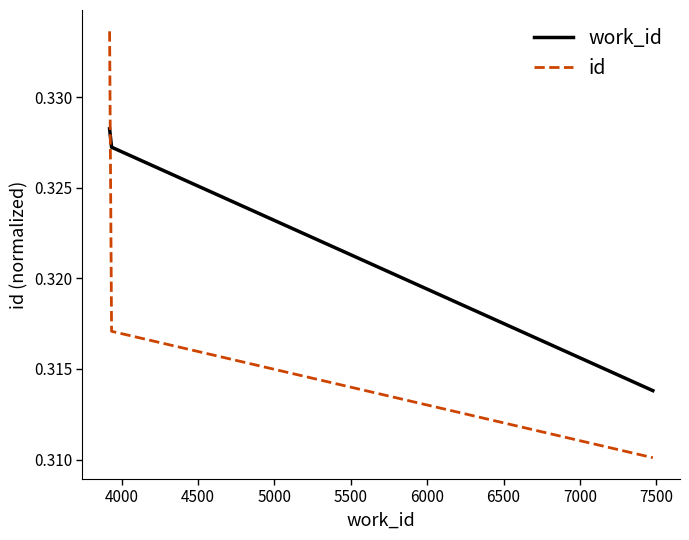

Count the work_id values in the range 0 to 1.

3